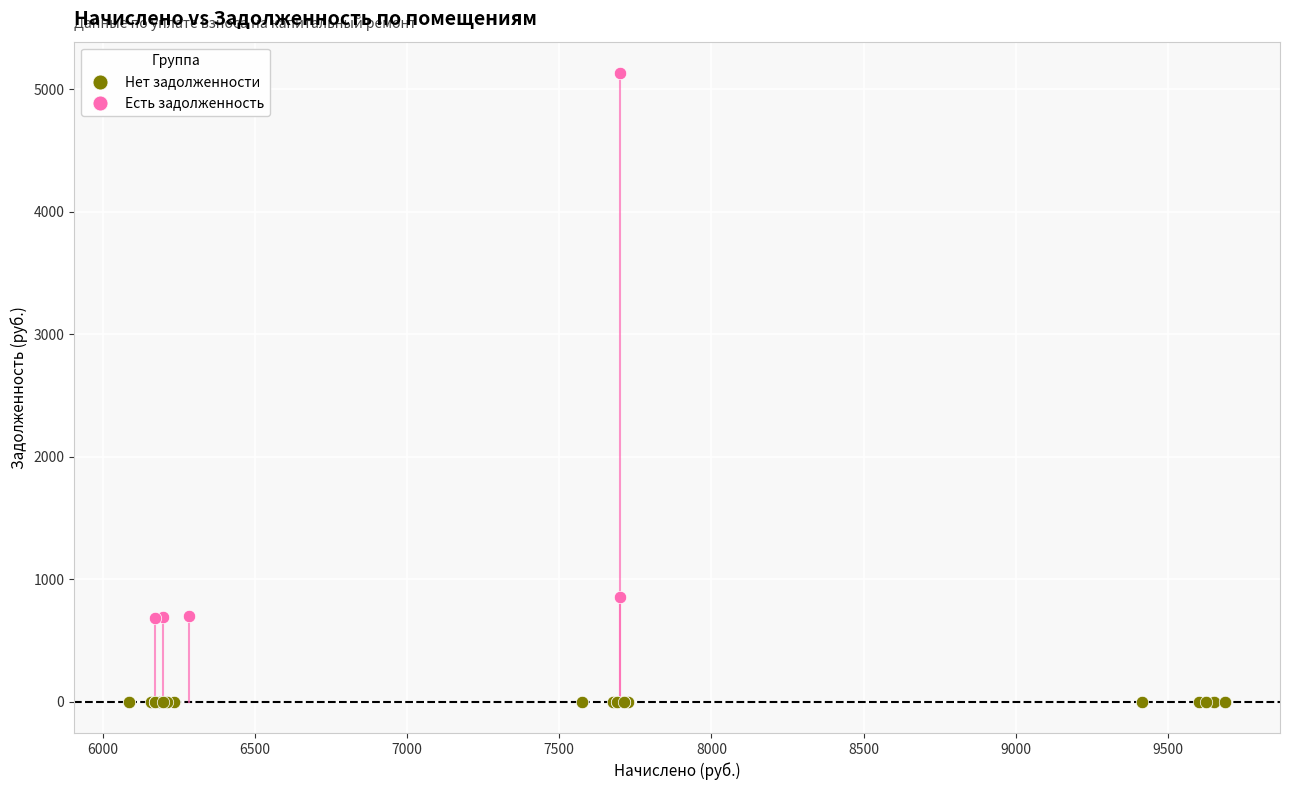

Which series reaches the minimum Y coordinate?

Нет задолженности